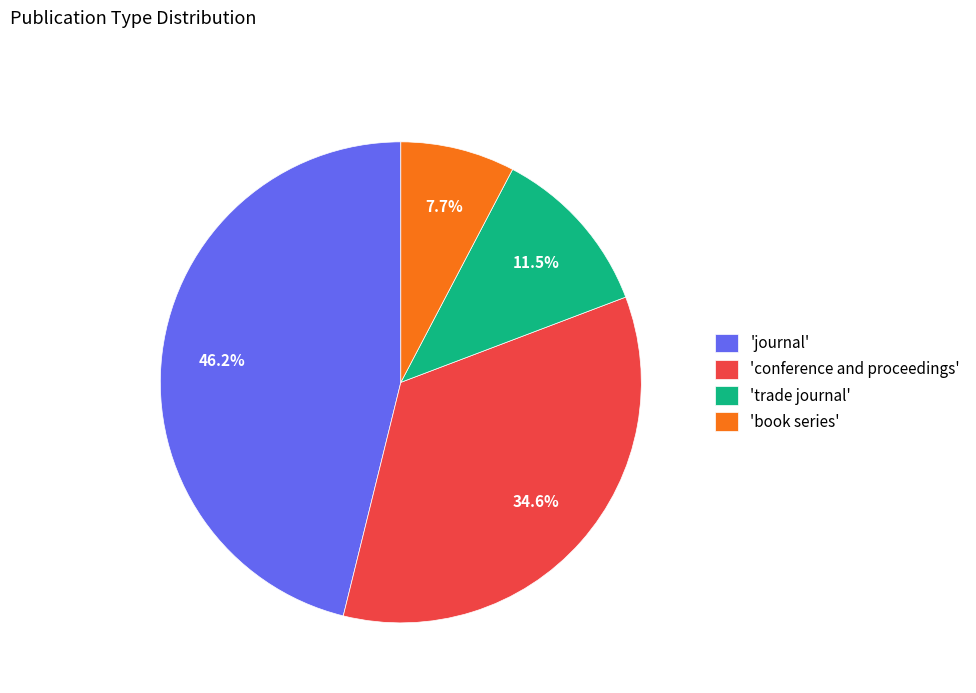

Which slice is the largest?

'journal'